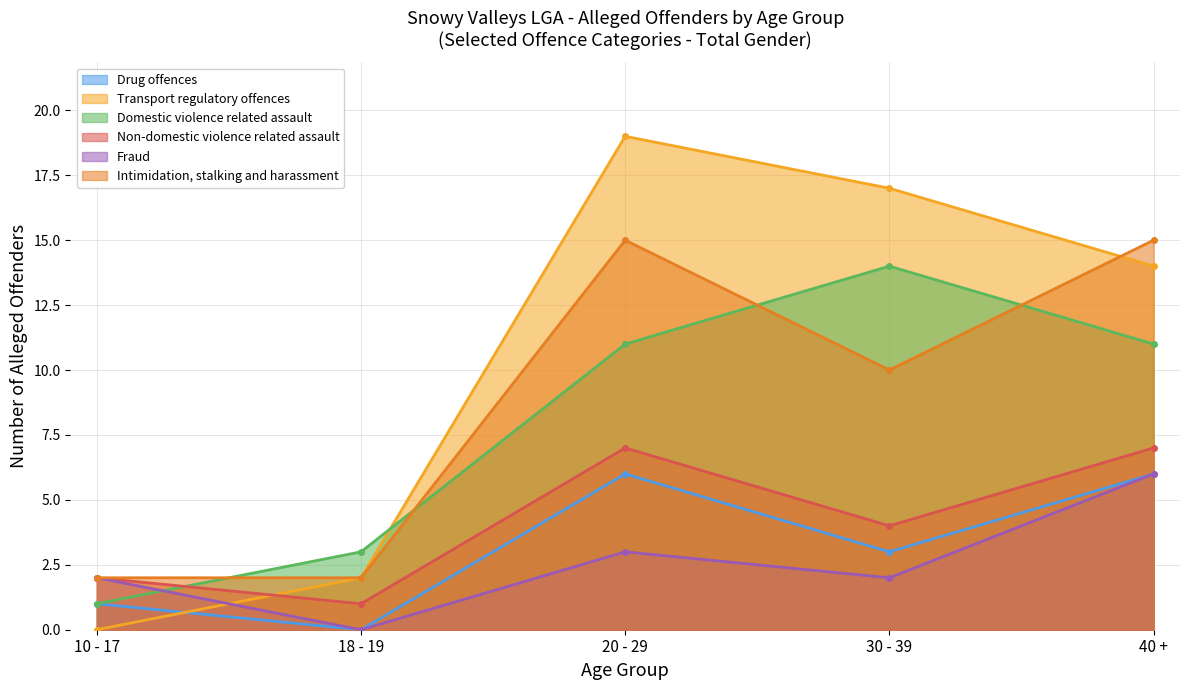

At how many categories does at least one series exceed 2?

4